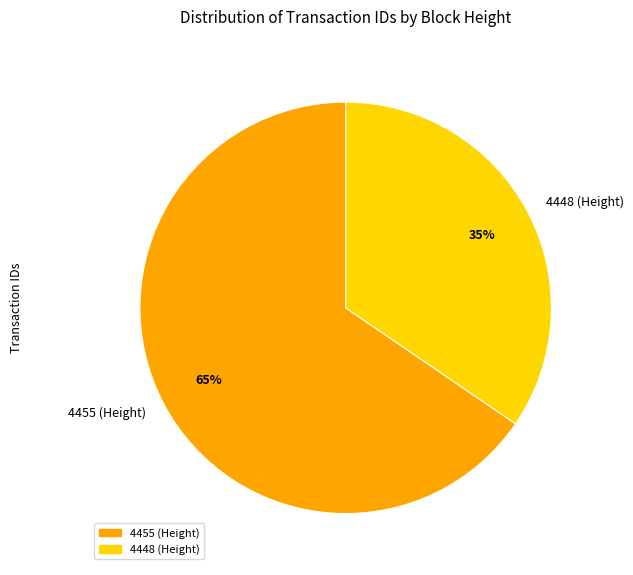

Is it true that 4455 (Height) is 51% of the pie?

False